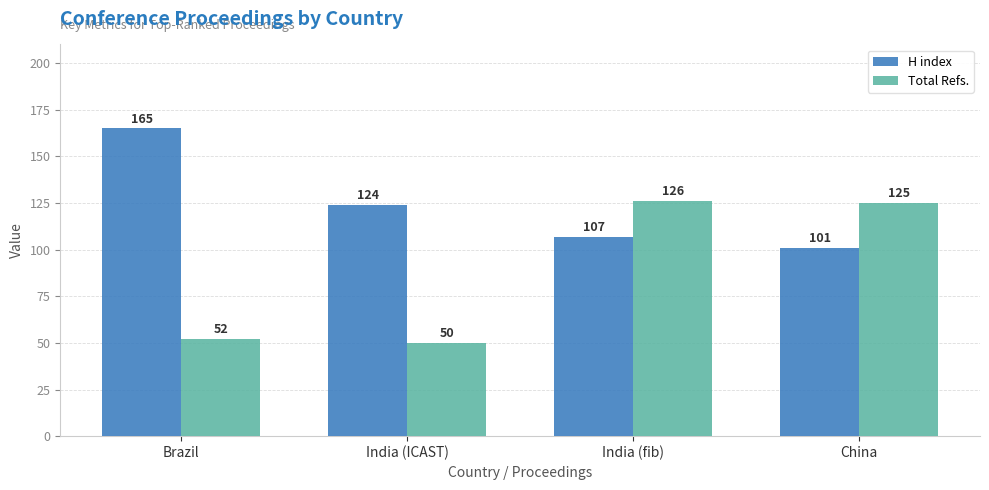

Which series has the largest total across all categories?

H index